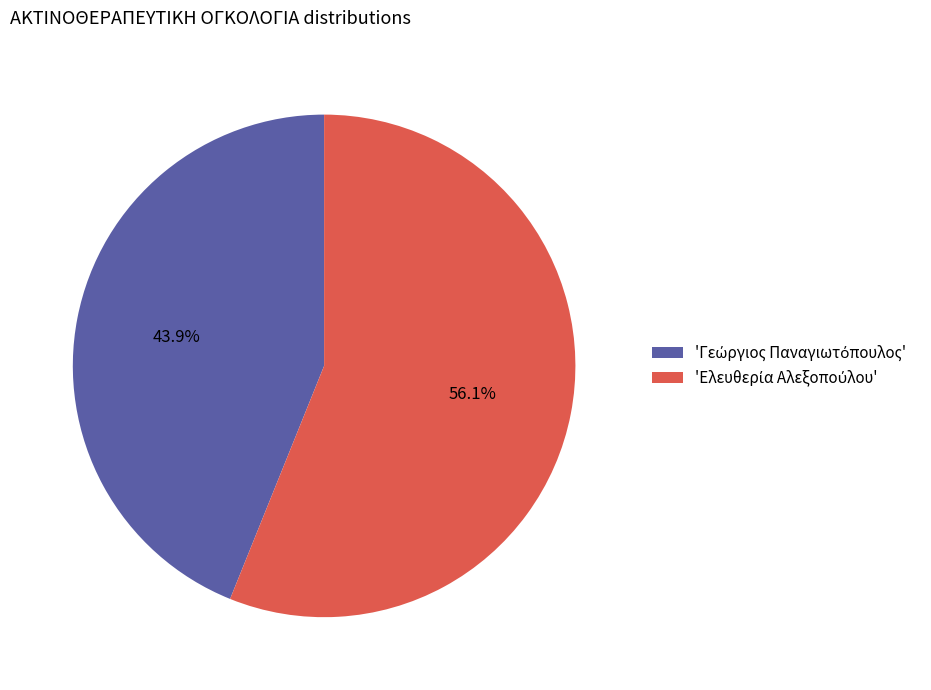

Is there any slice that represents more than half of the pie?

Yes